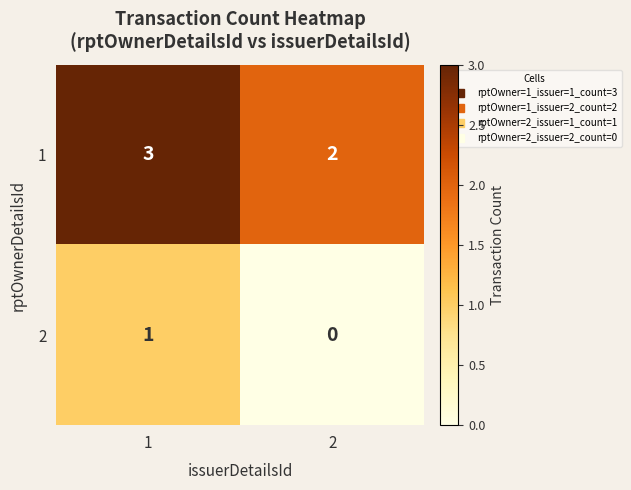

What value does the 1 series have at 1?

3